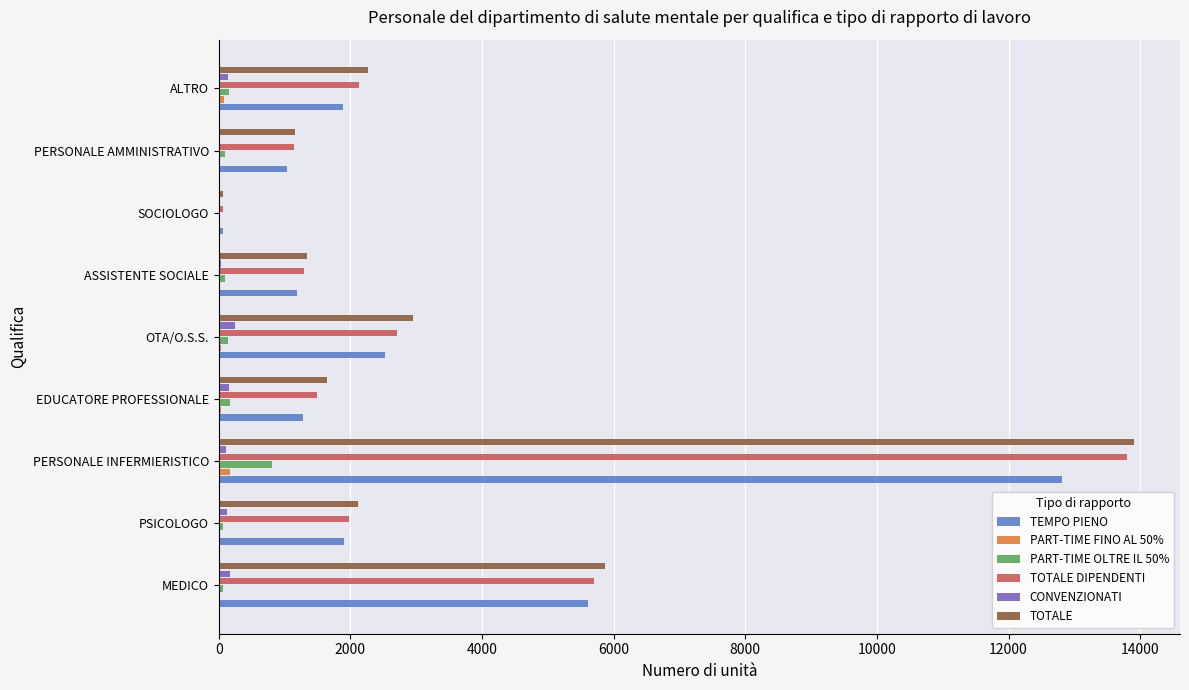

At which category is the sum across all series the highest?

PERSONALE INFERMIERISTICO